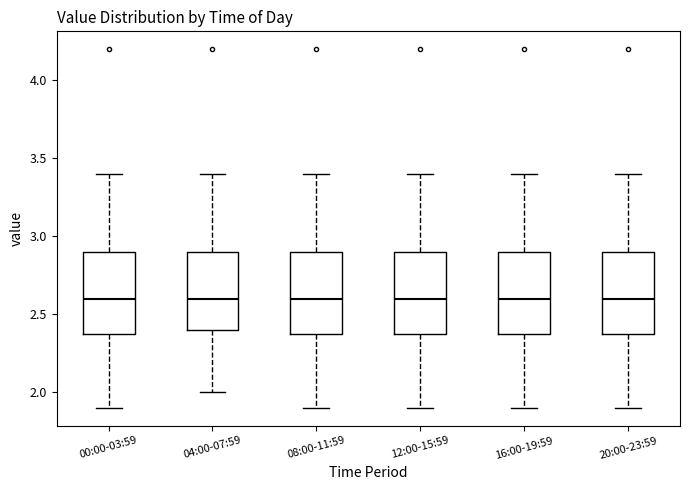

Where does the median line of the box for 12:00-15:59 sit on the y-axis? The values are not printed on the chart, so give them approximately, as read against the axis.

2.6